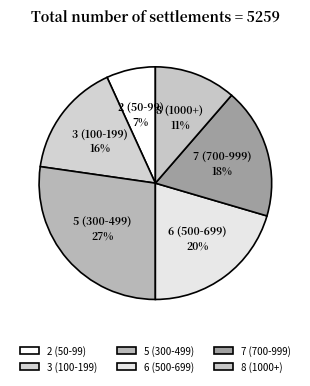

How many segments does this pie chart have?

6